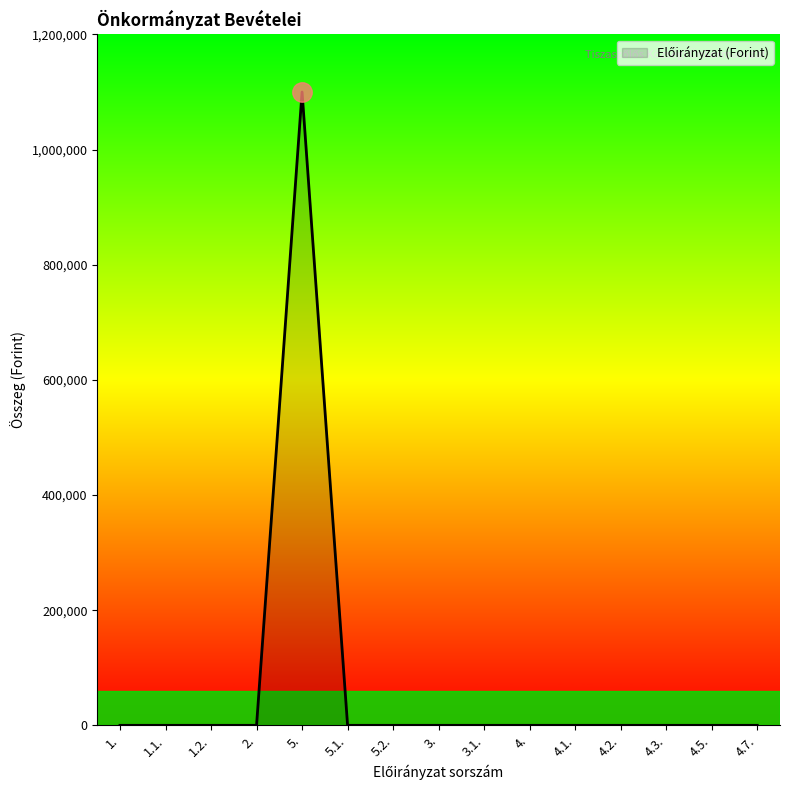

How many lines are shown in the chart?

1